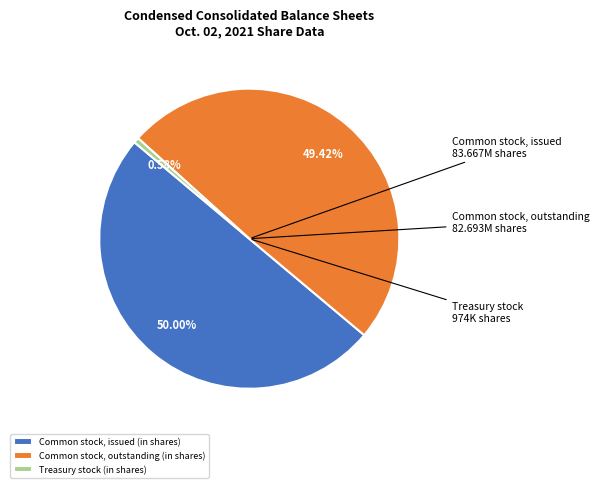

Does Common stock, outstanding (in shares) represent more than half of the total?

No